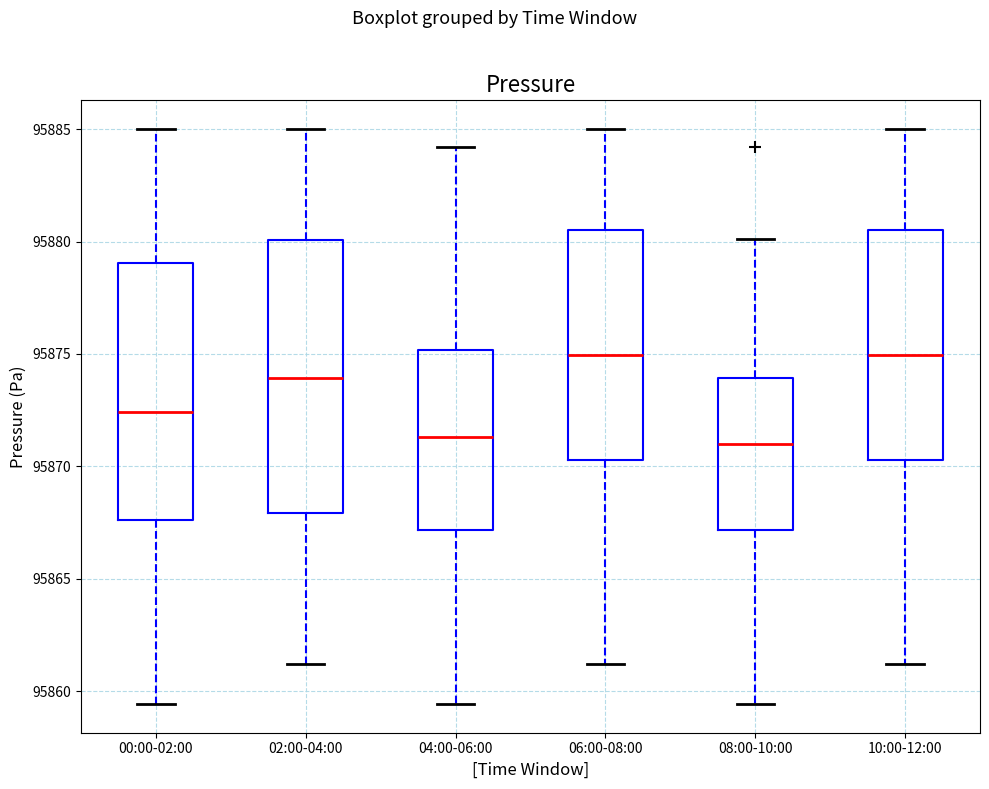

Reading left to right, transcribe this box plot: for each box, give where its median line is, the range the box spans, and where its two whiskers end, as read against the y-axis. The values are not printed on the chart, so give them approximately, as read against the axis.

00:00-02:00: median 95872.5, box 95867.5 to 95879.0, whiskers 95859.5 to 95885.0
02:00-04:00: median 95874.0, box 95868.0 to 95880.0, whiskers 95861.0 to 95885.0
04:00-06:00: median 95871.5, box 95867.0 to 95875.0, whiskers 95859.5 to 95884.0
06:00-08:00: median 95875.0, box 95870.5 to 95880.5, whiskers 95861.0 to 95885.0
08:00-10:00: median 95871.0, box 95867.0 to 95874.0, whiskers 95859.5 to 95880.0
10:00-12:00: median 95875.0, box 95870.5 to 95880.5, whiskers 95861.0 to 95885.0